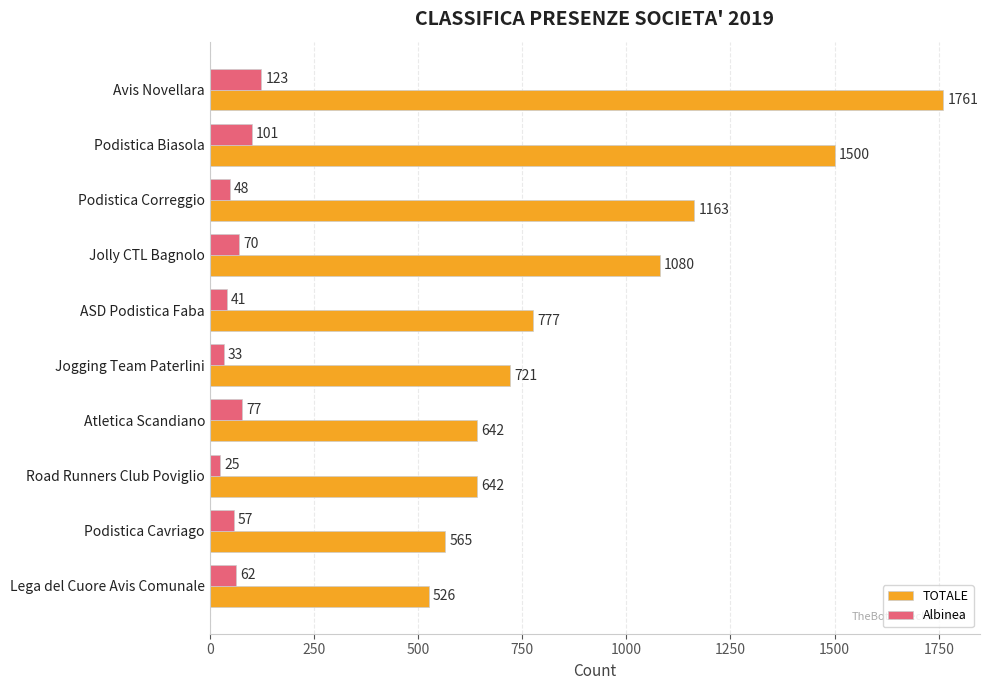

At which label is TOTALE closest to 1143?

Podistica Correggio